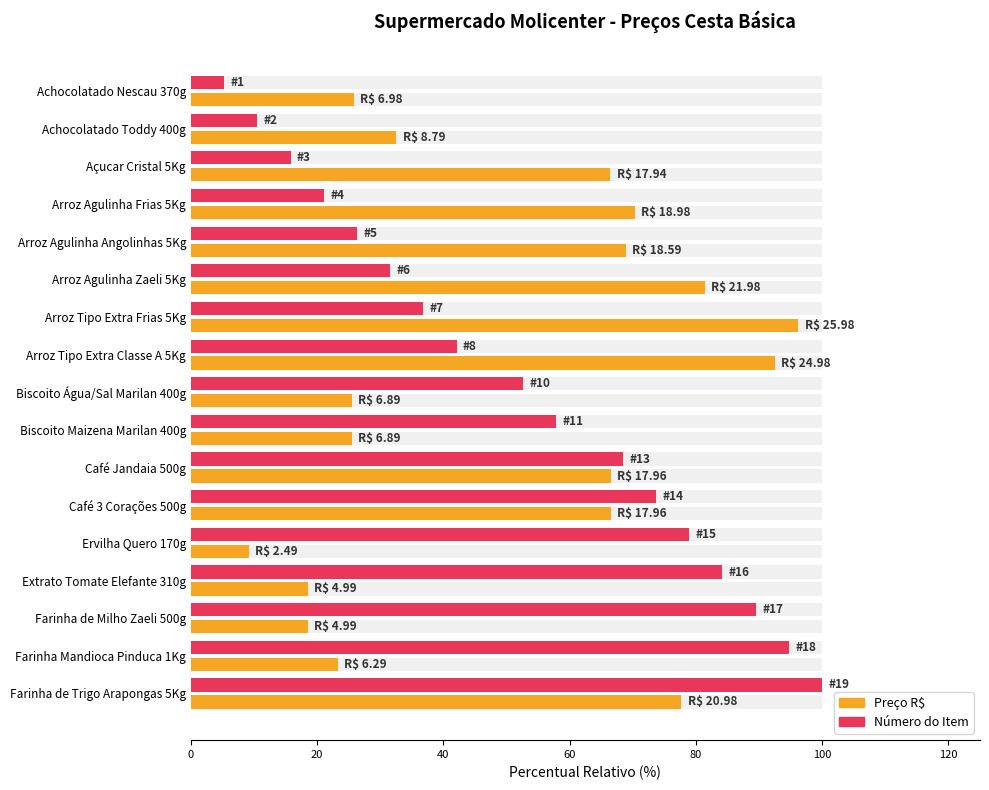

Is it true that Preço R$ equals 68.9 at Arroz Agulinha Angolinhas 5Kg?

True